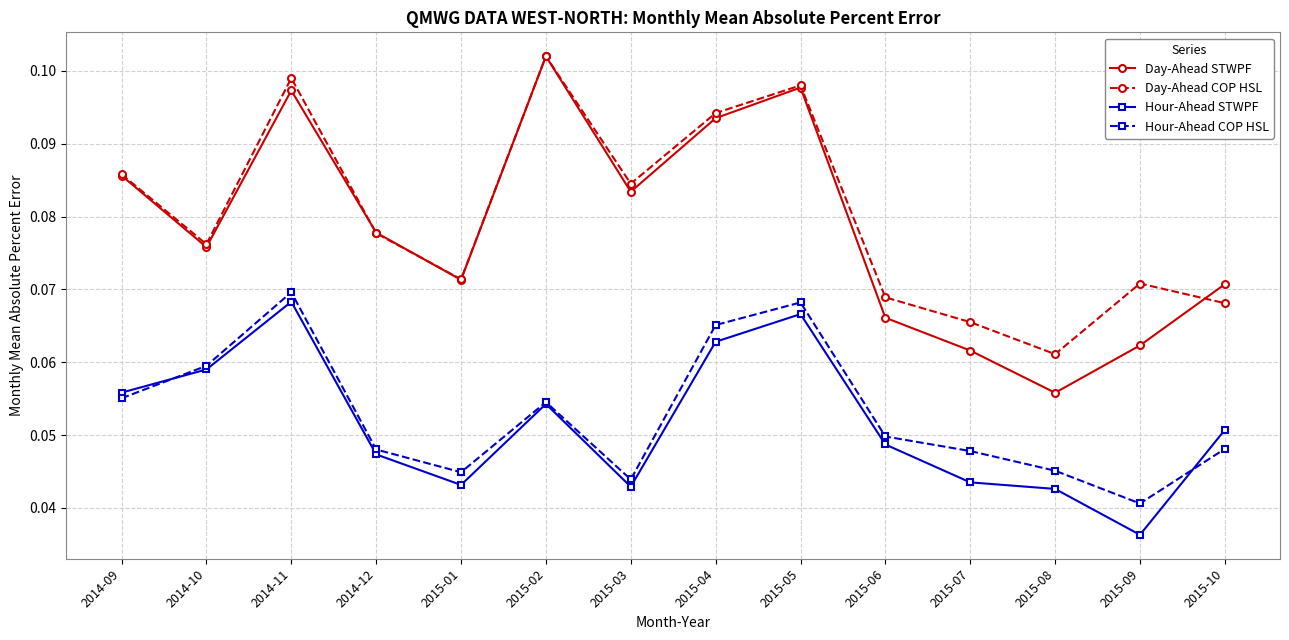

The Day-Ahead STWPF series shows 0.0 at 2015-08. True or false?

False